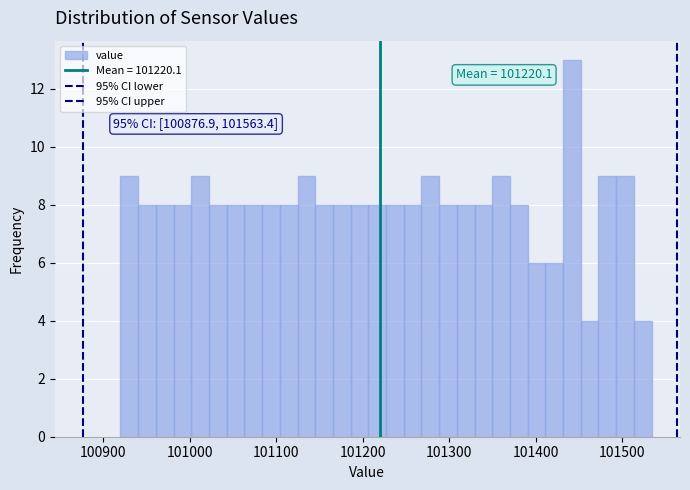

Read against the x-axis, roughly where is the centre of the tallest bar?

101440